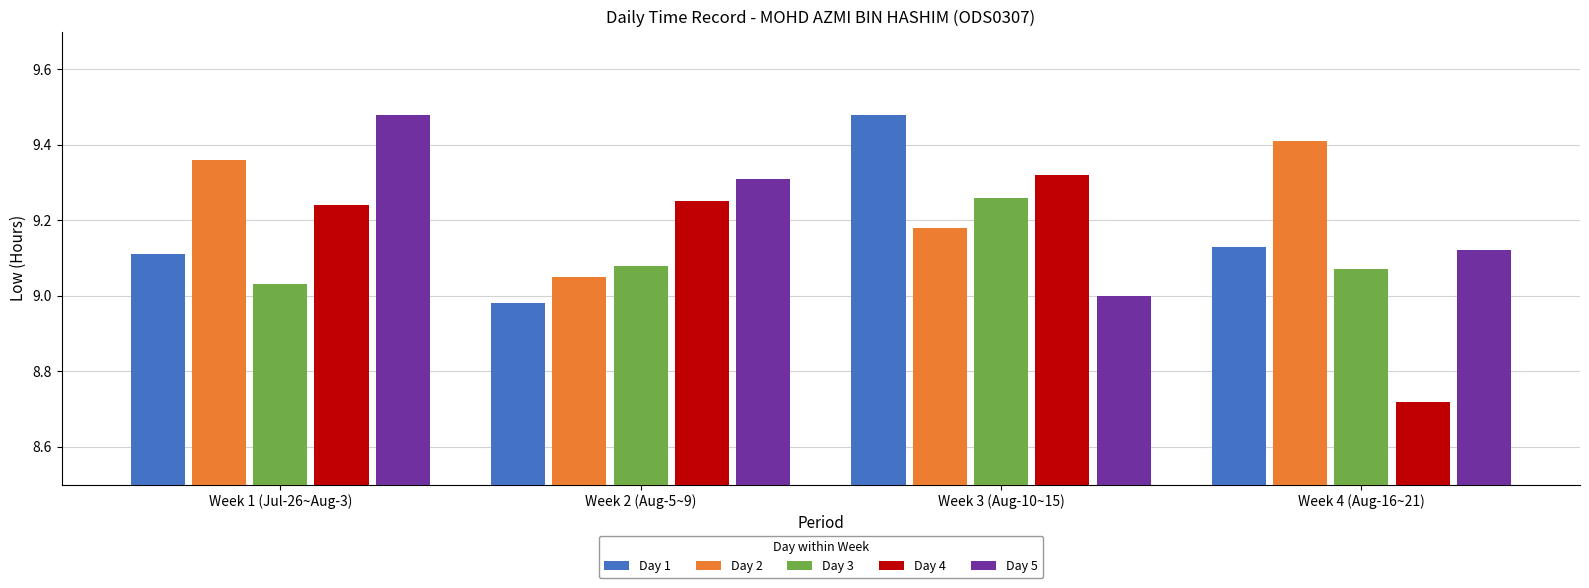

Where does the Day 1 series first go above 9?

Week 1 (Jul-26~Aug-3)